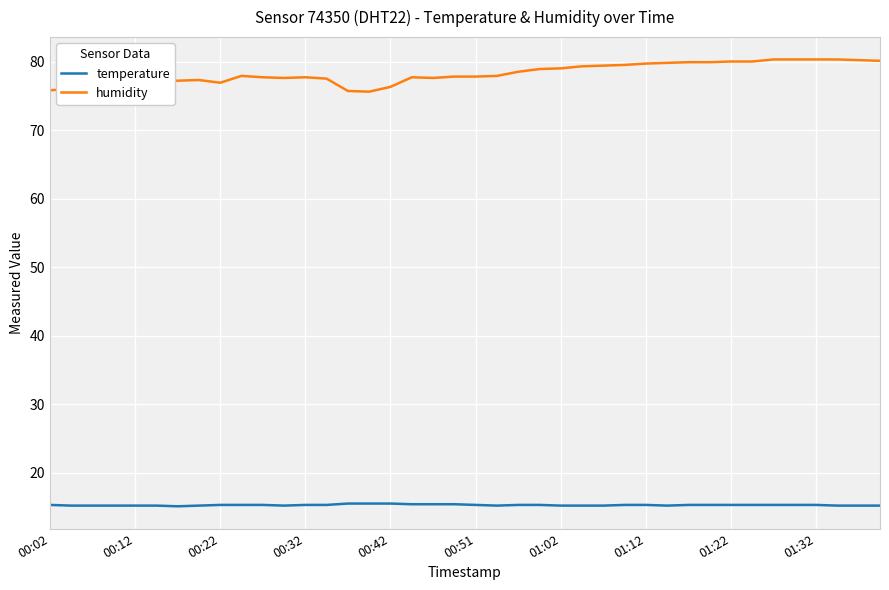

List the series in order of their peak value, lowest first.

temperature, humidity